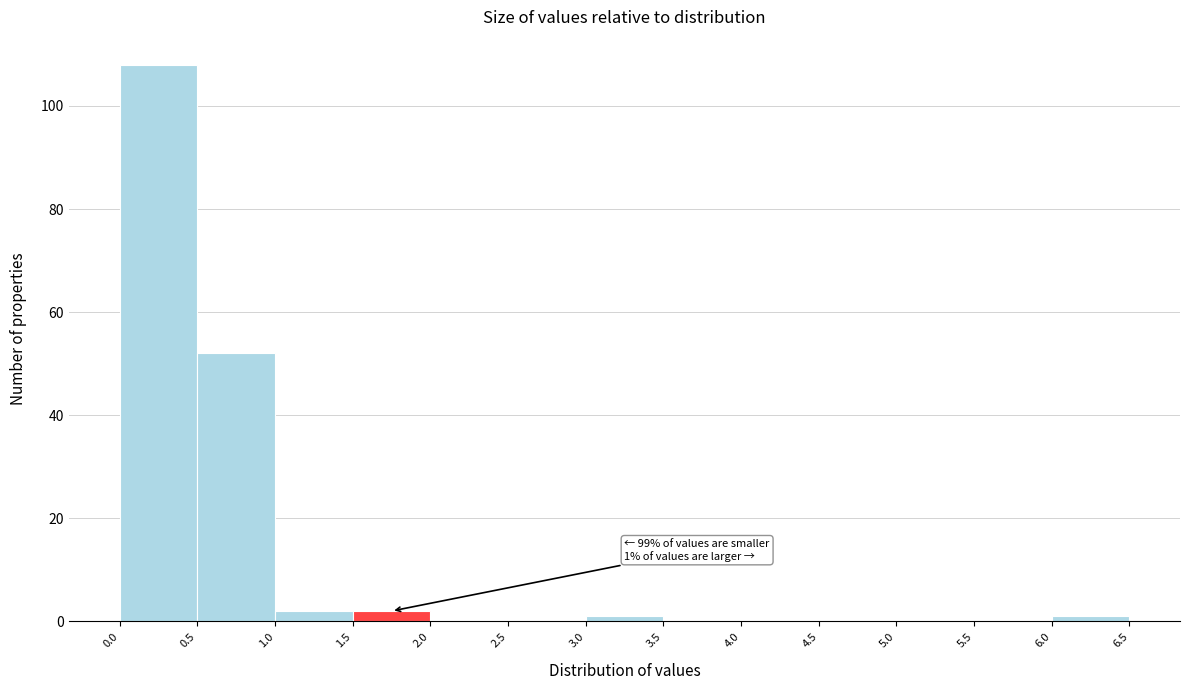

Which range on the x-axis has the tallest bar?

0.0 to 0.5